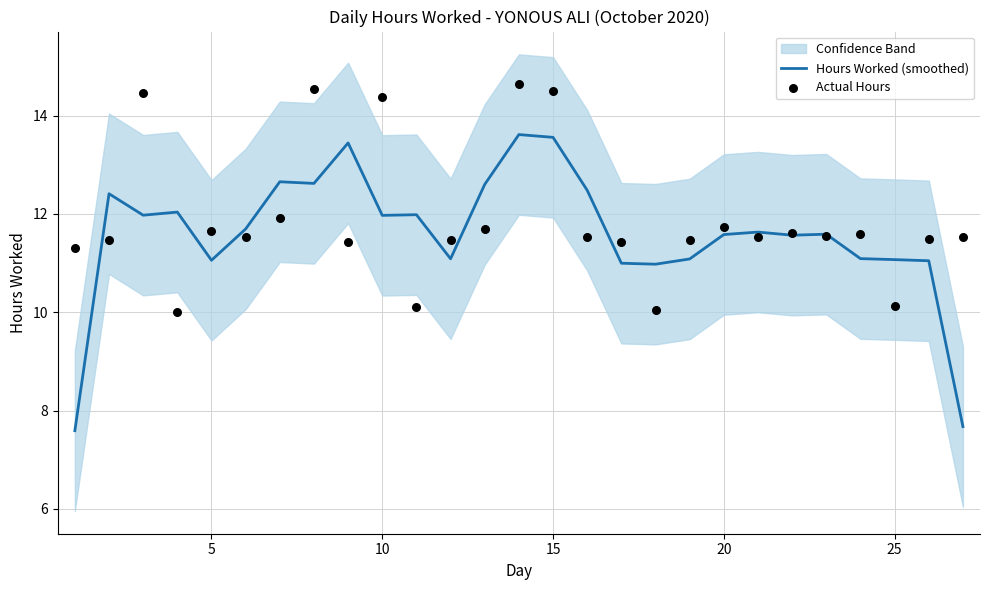

The Hours Worked (smoothed) series shows 13.6 at 15. True or false?

True